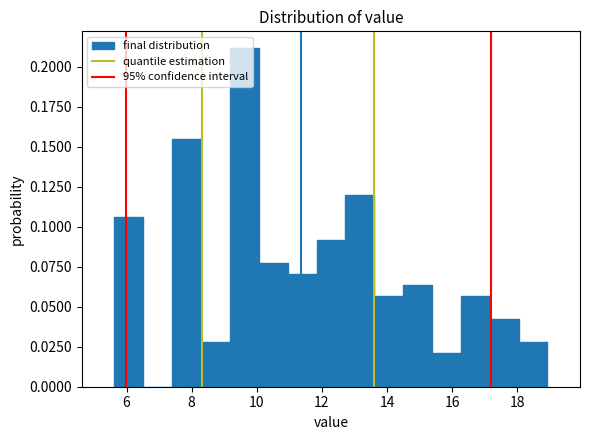

Reading left to right, transcribe this chart: for each bar, give the range it covers on the x-axis and its height. Neither the bar edges nor the heights are printed on the chart, so give them approximately, as read against the axes.

5.6 to 6.6: 0.105
6.6 to 7.4: 0
7.4 to 8.2: 0.155
8.2 to 9.2: 0.030
9.2 to 10.0: 0.210
10.0 to 11.0: 0.080
11.0 to 11.8: 0.070
11.8 to 12.8: 0.090
12.8 to 13.6: 0.120
13.6 to 14.4: 0.055
14.4 to 15.4: 0.065
15.4 to 16.2: 0.020
16.2 to 17.2: 0.055
17.2 to 18.0: 0.040
18.0 to 19.0: 0.030